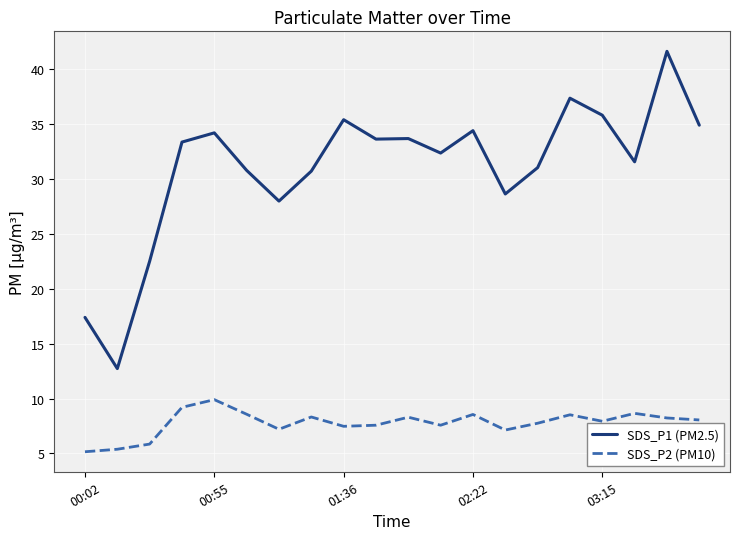

What is the minimum value for SDS_P1 (PM2.5)?

12.7